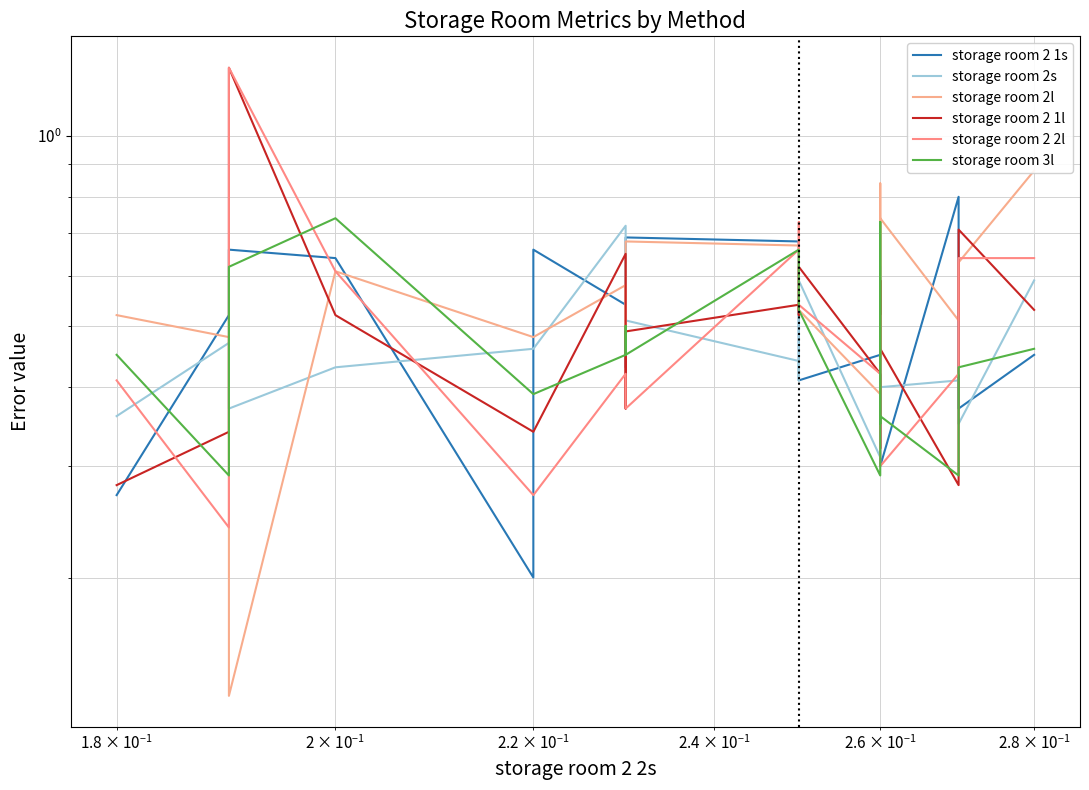

Which series ends up on top after the final intersection of storage room 2 1l and storage room 2l?

storage room 2l